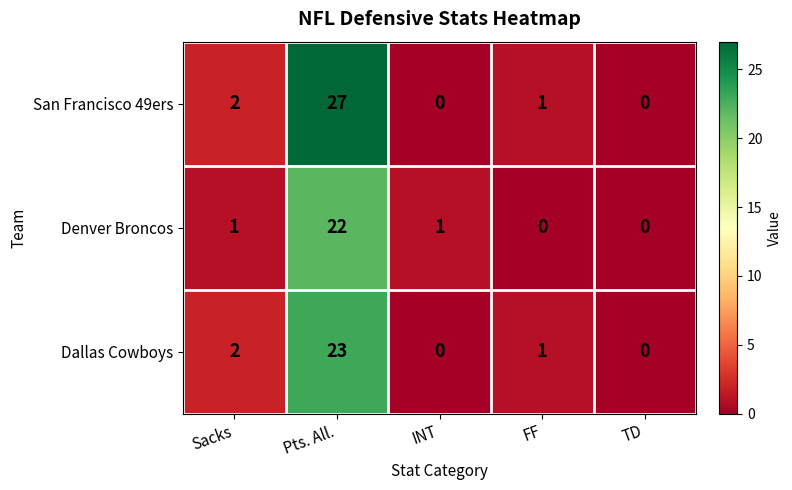

At which label does San Francisco 49ers first exceed 1?

Sacks